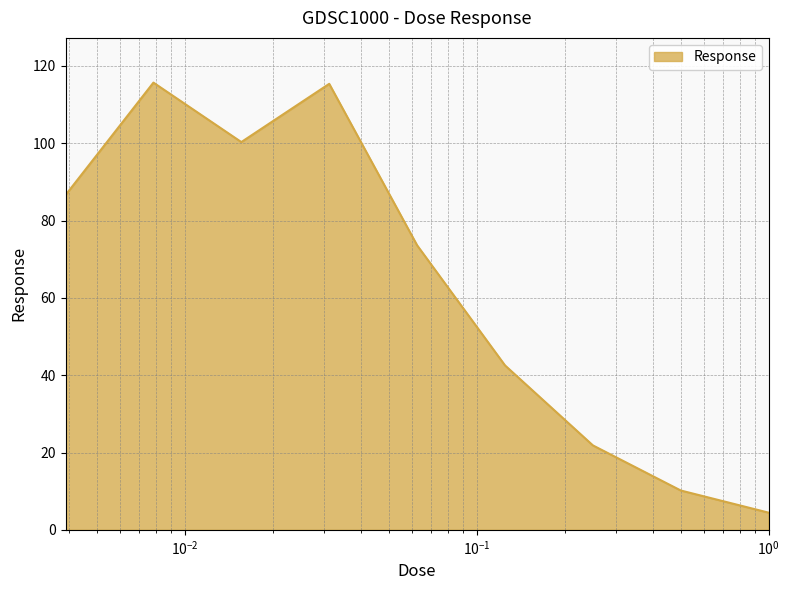

What is the maximum value shown in the chart?

115.7